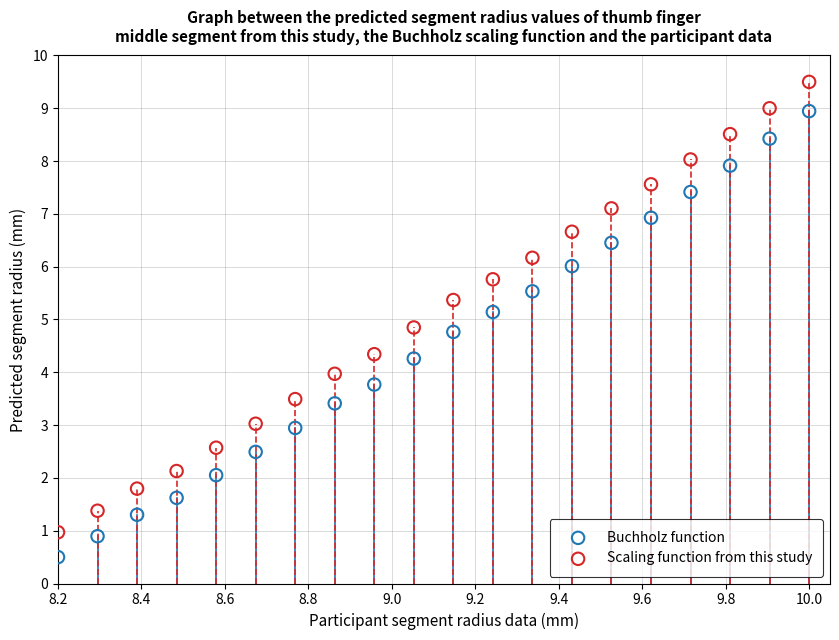

Across all data points, what is the range of X values (max minus min)?

1.8